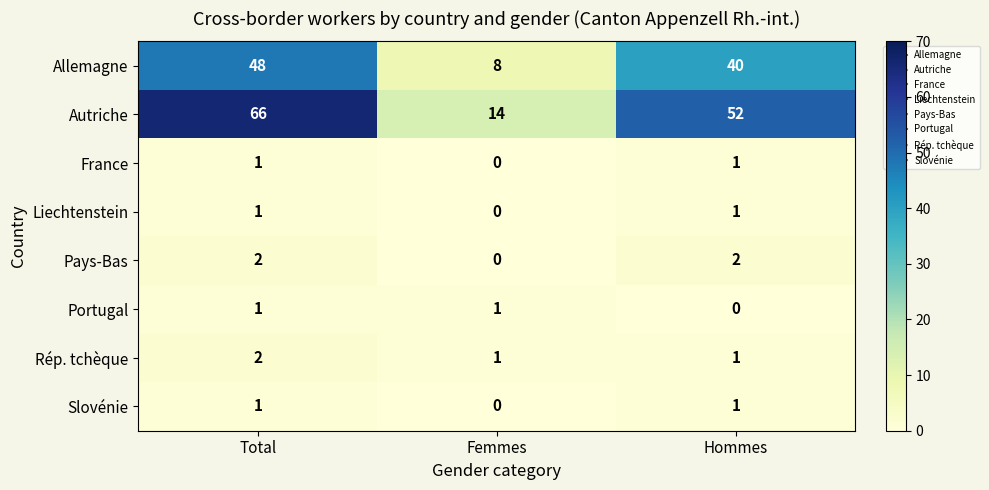

Which series has the largest total across all categories?

Autriche